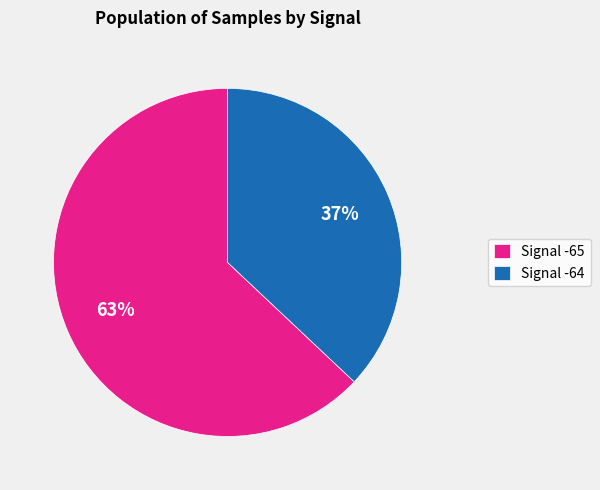

What percentage is the Signal -65 slice, to the nearest percent?

63%